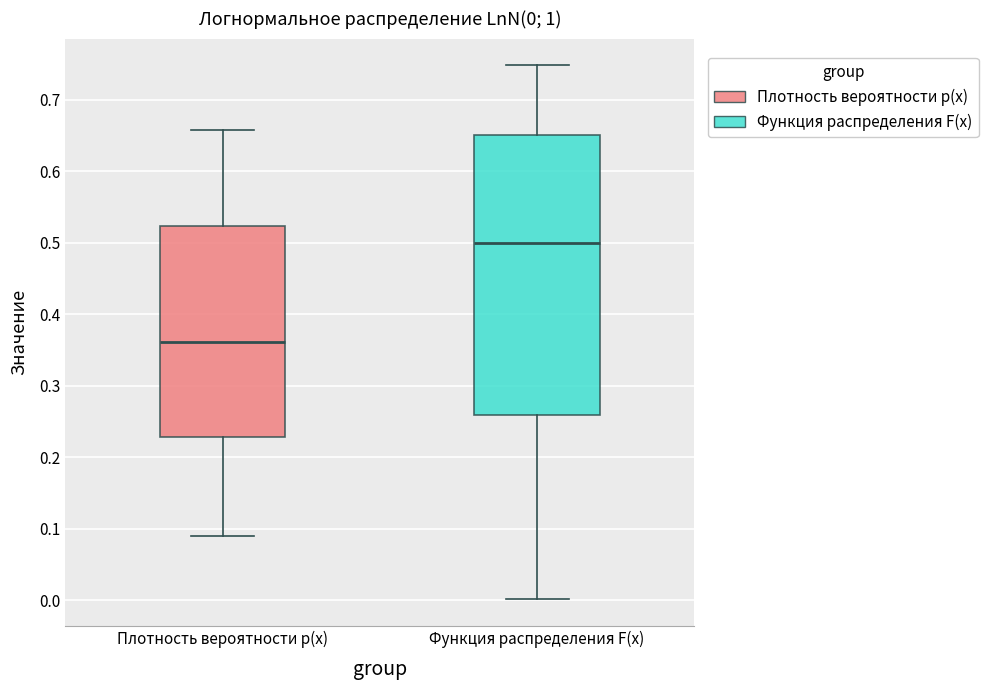

Which box is the tallest, from its lower edge to its upper edge?

Функция распределения F(x)